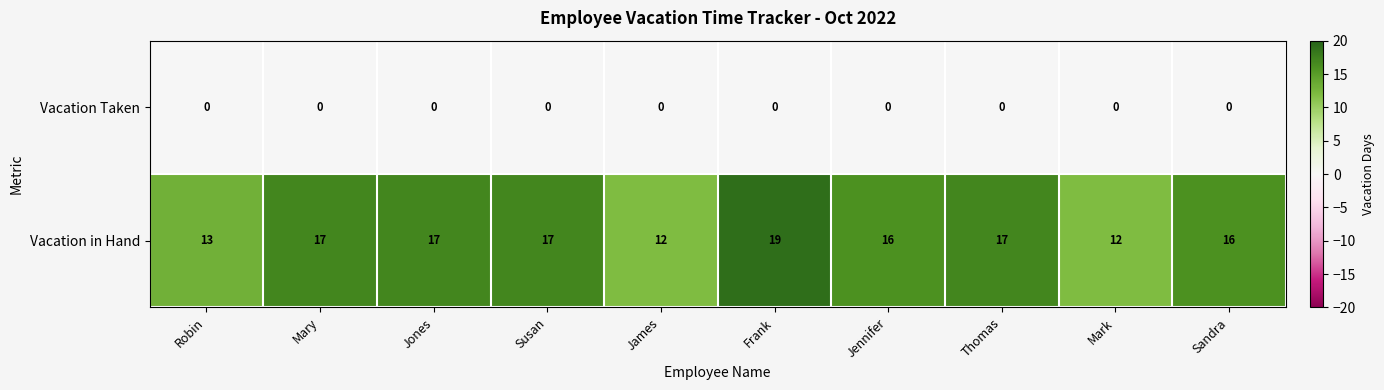

What is the greatest value displayed?

19